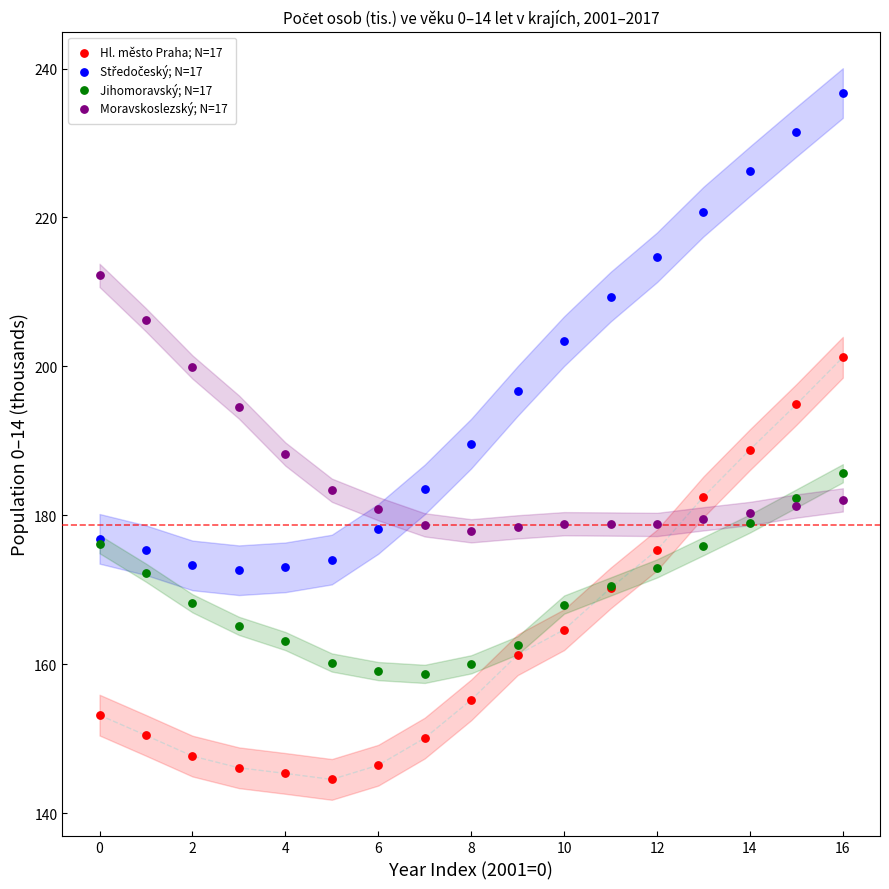

Which series reaches the minimum Y coordinate?

Hl. město Praha; N=17